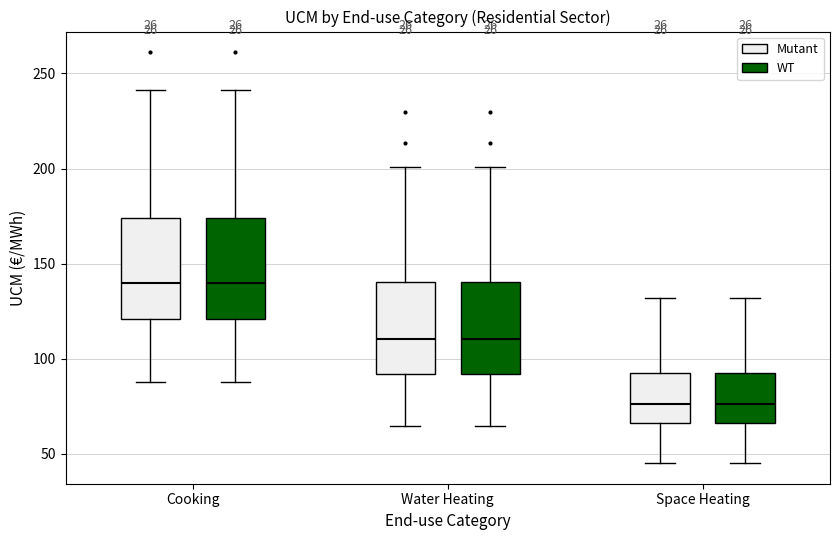

Reading left to right, read every box against the y-axis: the position of its median line, the range the box covers, and the ends of its whiskers. The values are not printed on the chart, so give them approximately, as read against the axis.

Cooking (Mutant): median 140, box 120 to 175, whiskers 90 to 240
Cooking (WT): median 140, box 120 to 175, whiskers 90 to 240
Water Heating (Mutant): median 110, box 90 to 140, whiskers 65 to 200
Water Heating (WT): median 110, box 90 to 140, whiskers 65 to 200
Space Heating (Mutant): median 75, box 65 to 95, whiskers 45 to 130
Space Heating (WT): median 75, box 65 to 95, whiskers 45 to 130